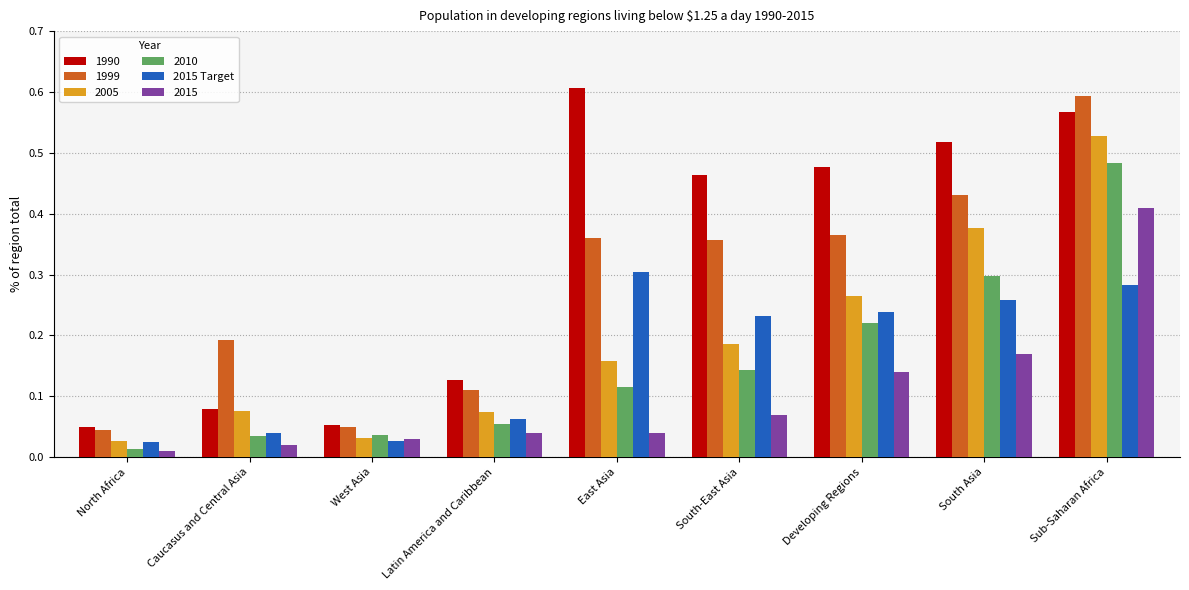

How many bars are there in total?

54